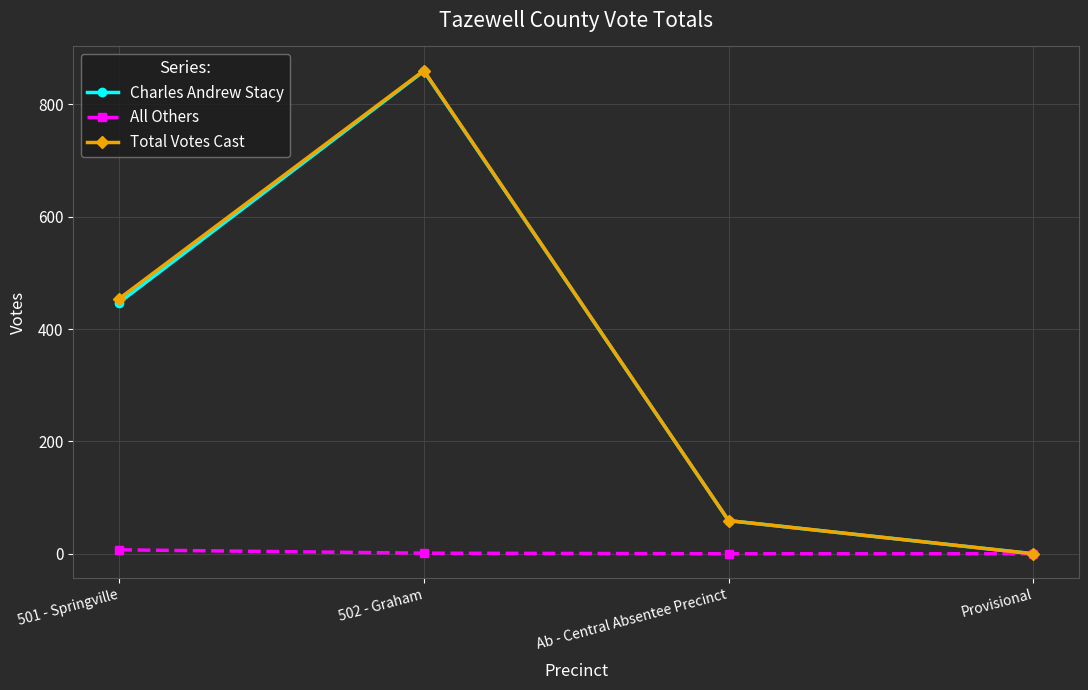

What is the label of the 3rd point from the right?

502 - Graham